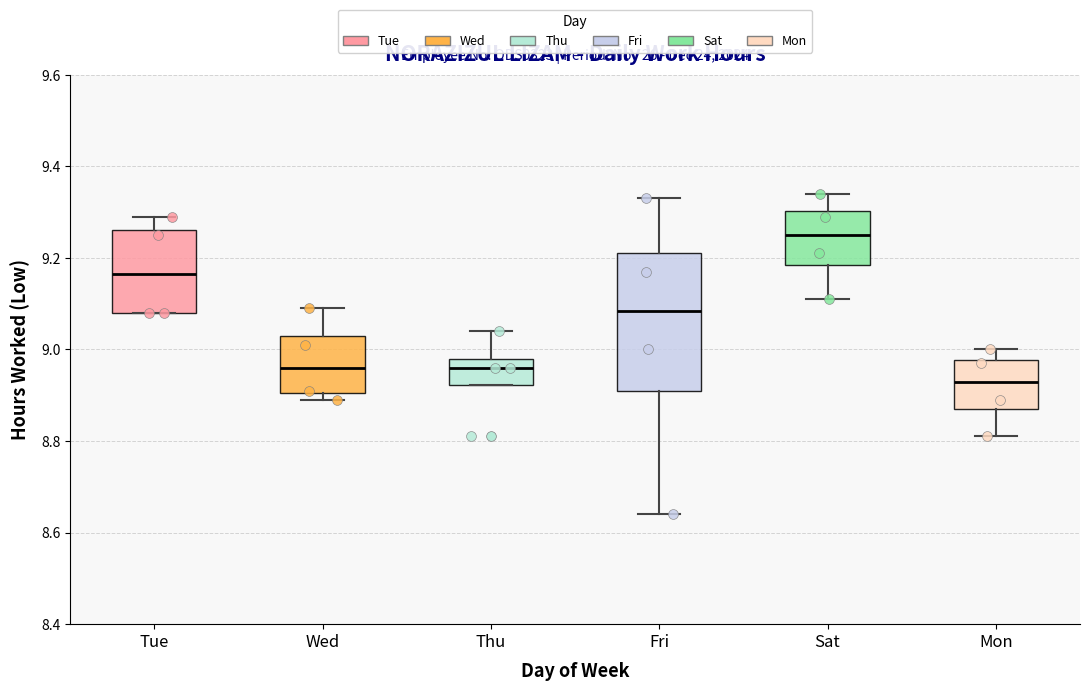

Reading left to right, read every box against the y-axis: the position of its median line, the range the box covers, and the ends of its whiskers. The values are not printed on the chart, so give them approximately, as read against the axis.

Tue: median 9.16, box 9.08 to 9.26, whiskers 9.08 to 9.30
Wed: median 8.96, box 8.90 to 9.04, whiskers 8.90 (just below the box's lower edge) to 9.10
Thu: median 8.96, box 8.92 to 8.98, whiskers 8.92 to 9.04
Fri: median 9.08, box 8.92 to 9.22, whiskers 8.64 to 9.34
Sat: median 9.26, box 9.18 to 9.30, whiskers 9.12 to 9.34
Mon: median 8.94, box 8.88 to 8.98, whiskers 8.82 to 9.00